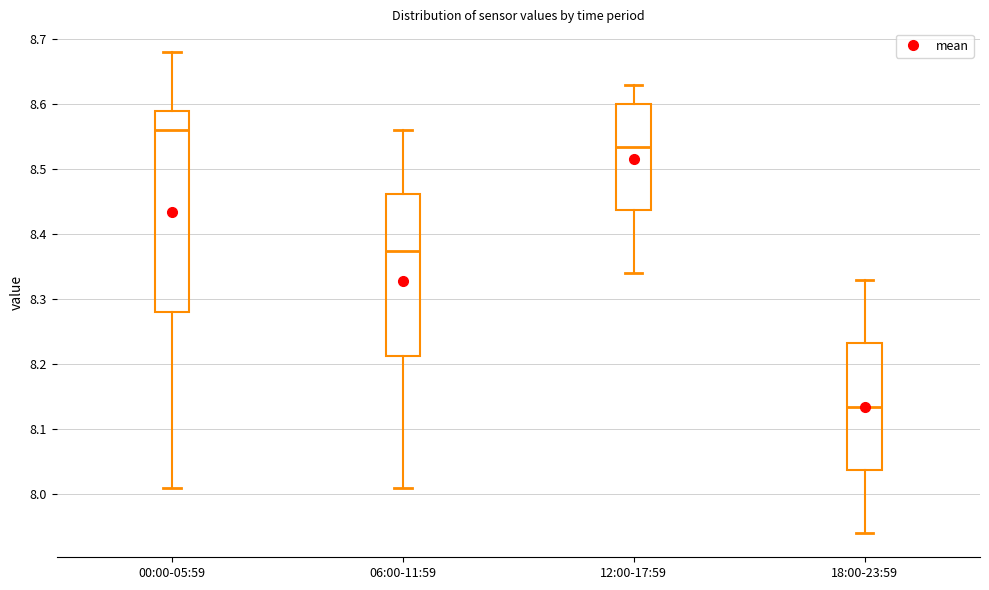

Reading left to right, transcribe this box plot: for each box, give where its median line is, the range the box spans, and where its two whiskers end, as read against the y-axis. The values are not printed on the chart, so give them approximately, as read against the axis.

00:00-05:59: median 8.56, box 8.28 to 8.59, whiskers 8.01 to 8.68
06:00-11:59: median 8.38, box 8.21 to 8.46, whiskers 8.01 to 8.56
12:00-17:59: median 8.54, box 8.44 to 8.60, whiskers 8.34 to 8.63
18:00-23:59: median 8.14, box 8.04 to 8.23, whiskers 7.94 to 8.33